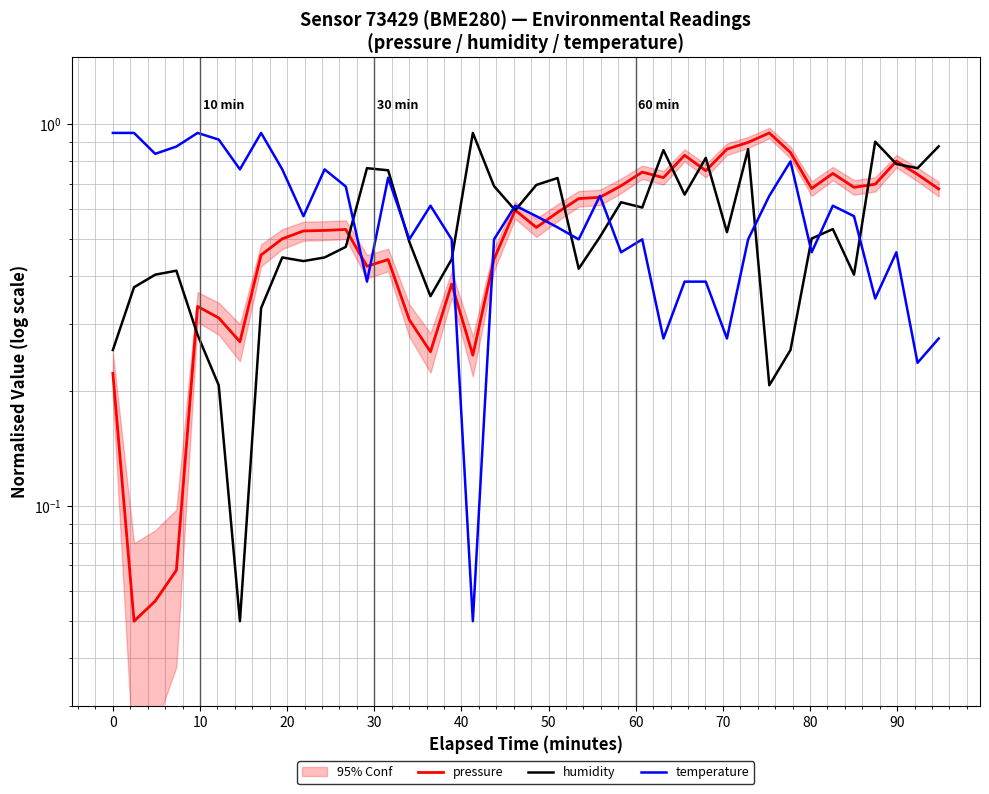

What is the difference between the maximum and second lowest values in the humidity series?

0.7